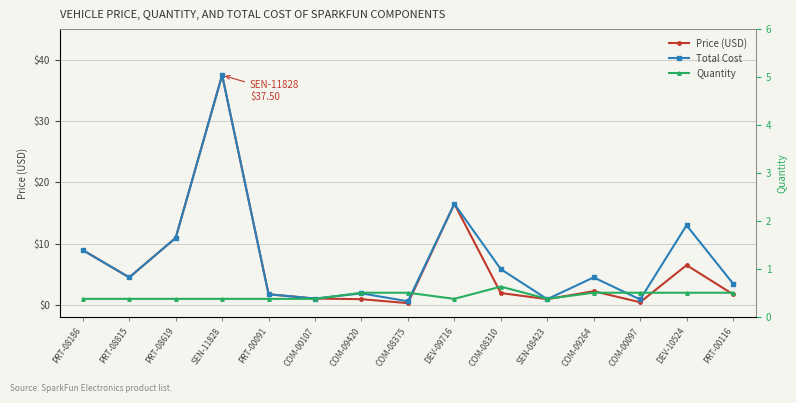

Reading left to right, extract all data points from this chart.

Price (USD): PRT-08186=8.9	PRT-08815=4.5	PRT-08619=10.9	SEN-11828=37.5	PRT-00091=1.8	COM-00107=1.1	COM-09420=0.9	COM-08375=0.3	DEV-09716=16.5	COM-08310=1.9	SEN-08423=0.9	COM-09264=2.2	COM-00097=0.5	DEV-10524=6.5	PRT-00116=1.8
Total Cost: PRT-08186=8.9	PRT-08815=4.5	PRT-08619=10.9	SEN-11828=37.5	PRT-00091=1.8	COM-00107=1.1	COM-09420=1.9	COM-08375=0.6	DEV-09716=16.5	COM-08310=5.8	SEN-08423=0.9	COM-09264=4.5	COM-00097=0.9	DEV-10524=13.0	PRT-00116=3.5
Quantity: PRT-08186=1.0	PRT-08815=1.0	PRT-08619=1.0	SEN-11828=1.0	PRT-00091=1.0	COM-00107=1.0	COM-09420=2.0	COM-08375=2.0	DEV-09716=1.0	COM-08310=3.0	SEN-08423=1.0	COM-09264=2.0	COM-00097=2.0	DEV-10524=2.0	PRT-00116=2.0